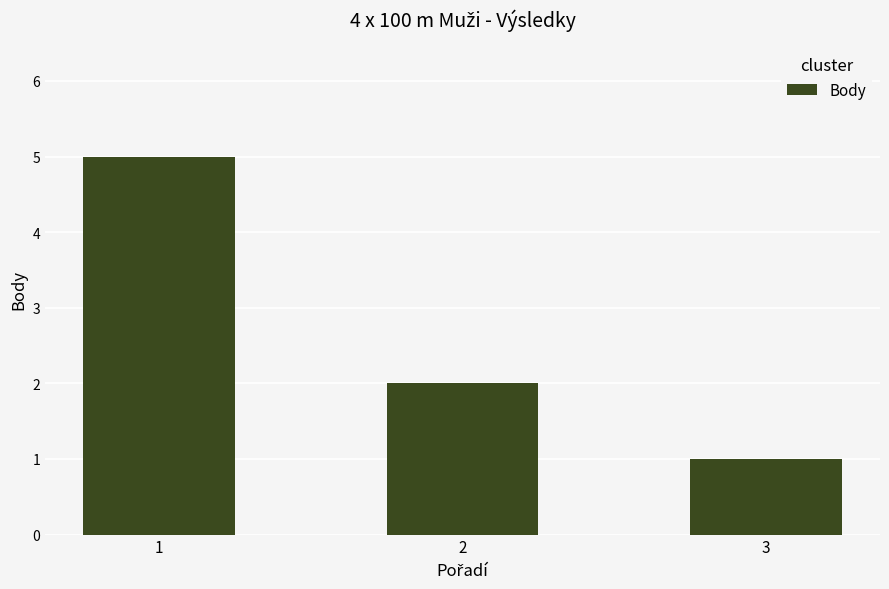

How many data points are less than 2?

1